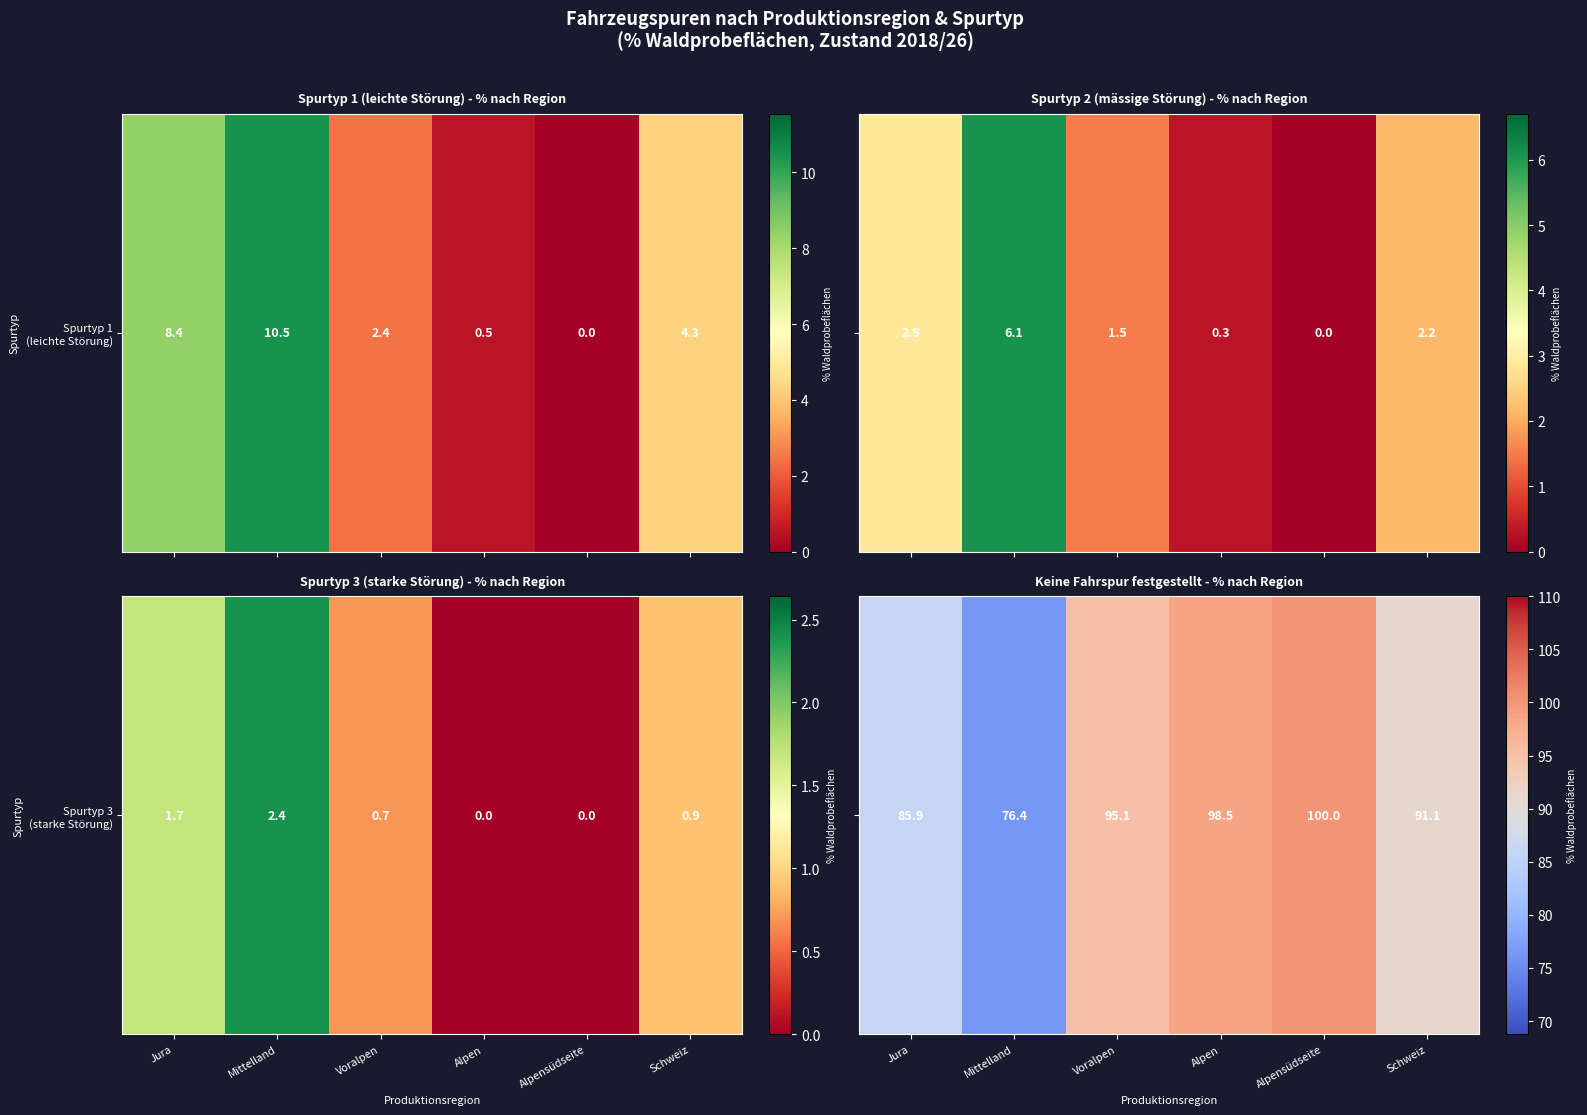

Which category has the lowest value across all series?

Mittelland